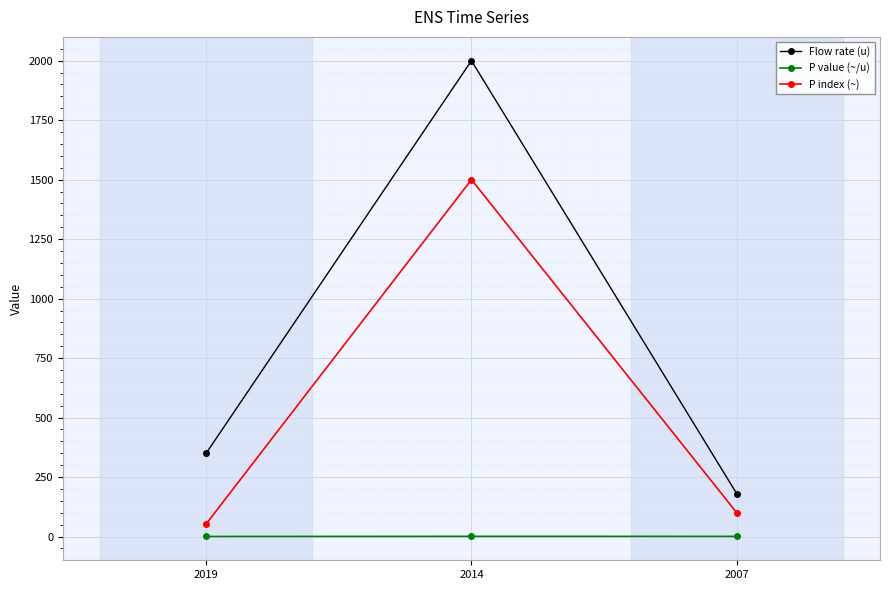

Which series has the widest spread of values?

Flow rate (u)